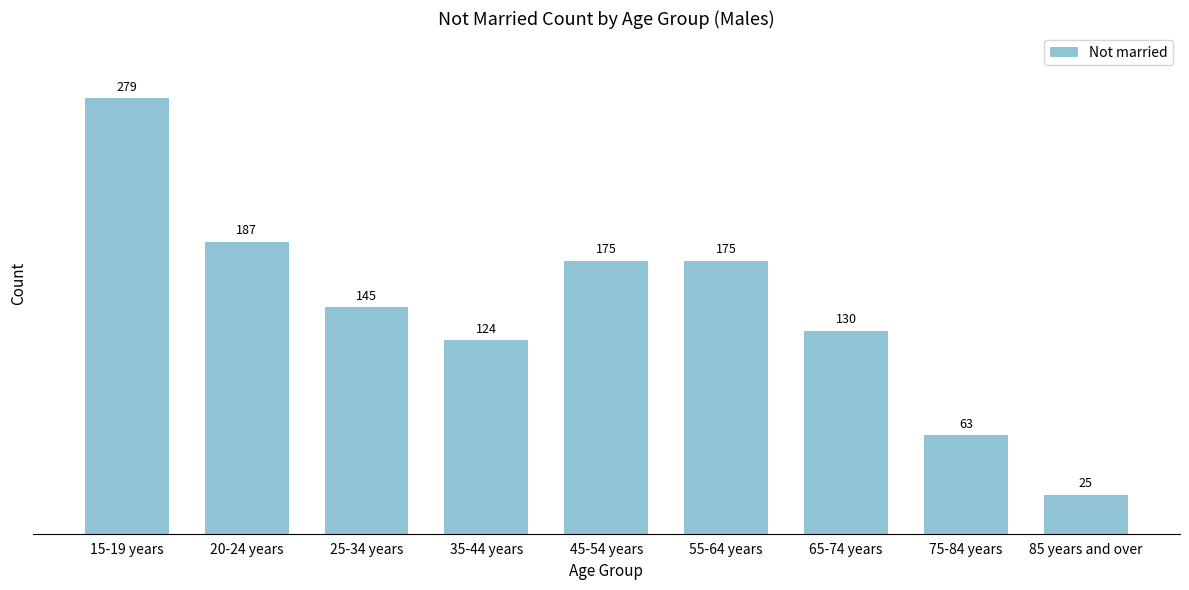

Reading left to right, extract all data points from this chart.

15-19 years=279	20-24 years=187	25-34 years=145	35-44 years=124	45-54 years=175	55-64 years=175	65-74 years=130	75-84 years=63	85 years and over=25